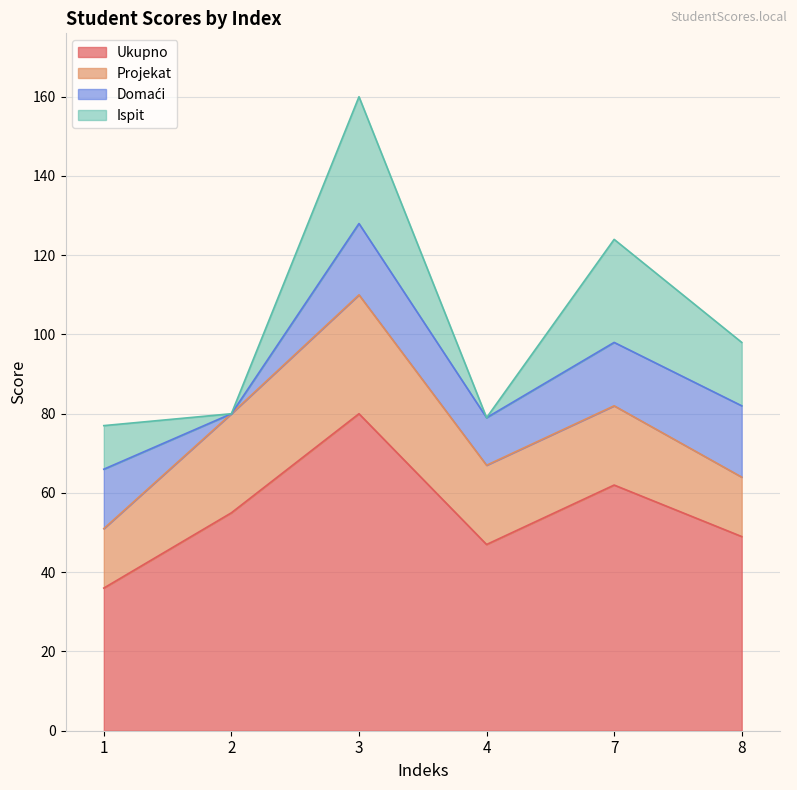

How many values in Domaći are above zero?

5